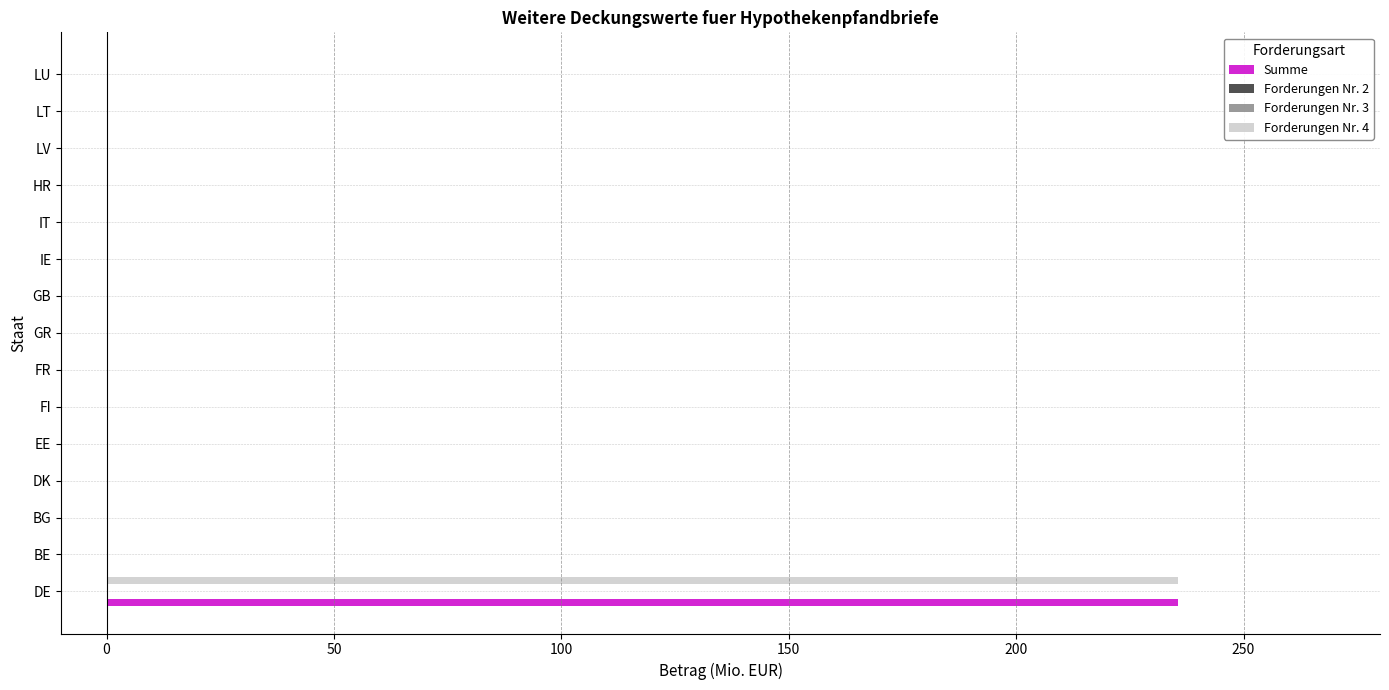

Rank the series by their maximum value, from highest to lowest.

Summe, Forderungen Nr. 4, Forderungen Nr. 3, Forderungen Nr. 2